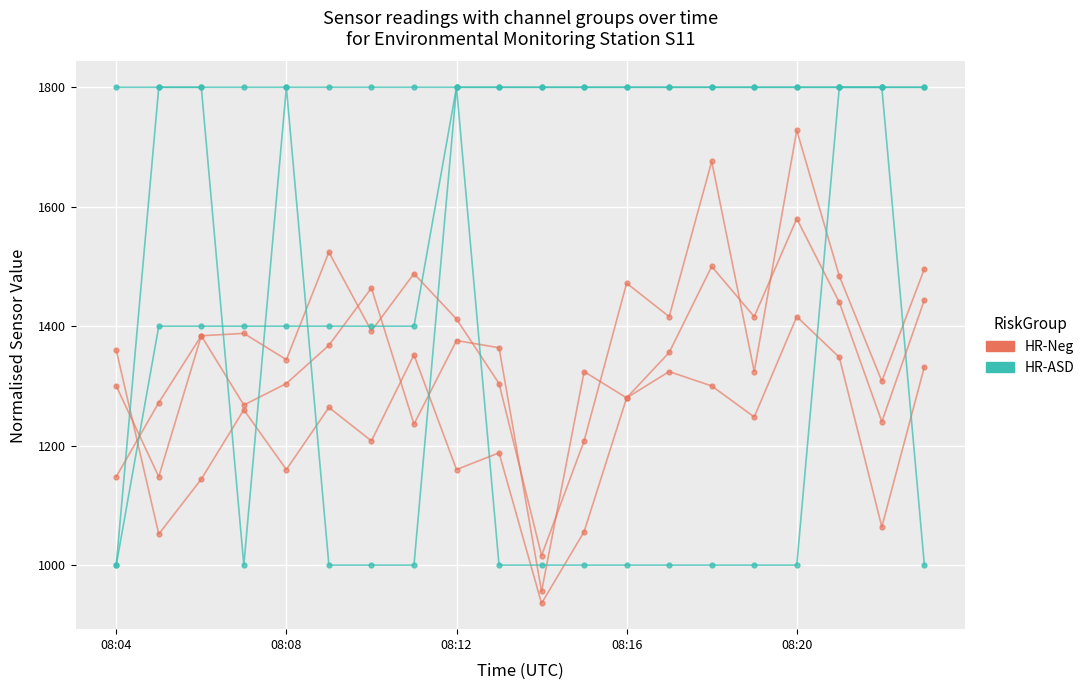

List the series in order of their peak value, lowest first.

HR-Neg, HR-ASD